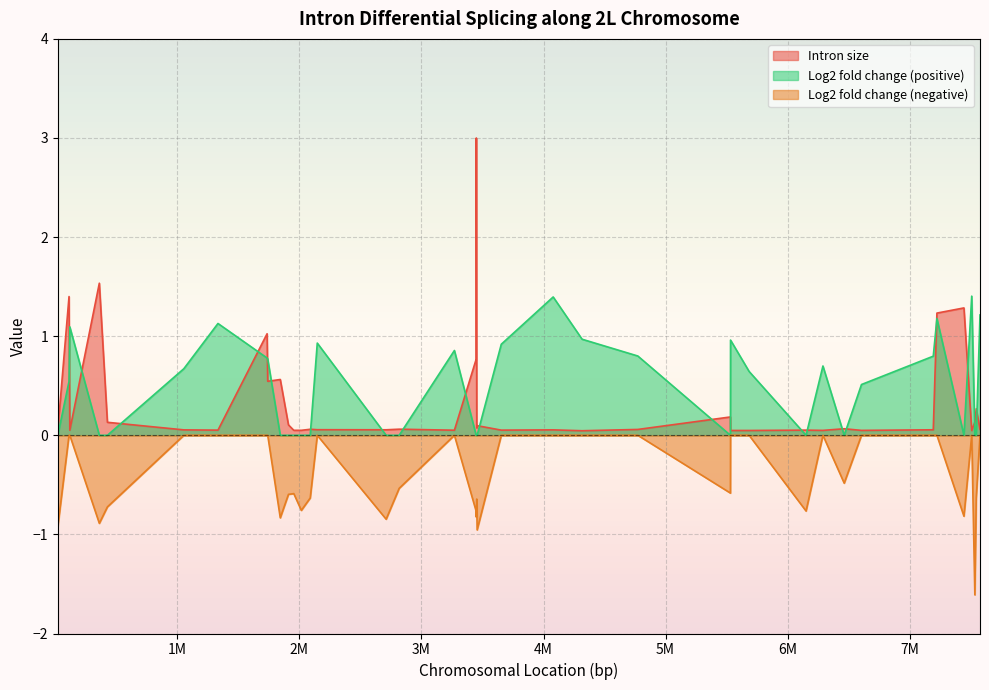

Does the chart have visible grid lines?

Yes